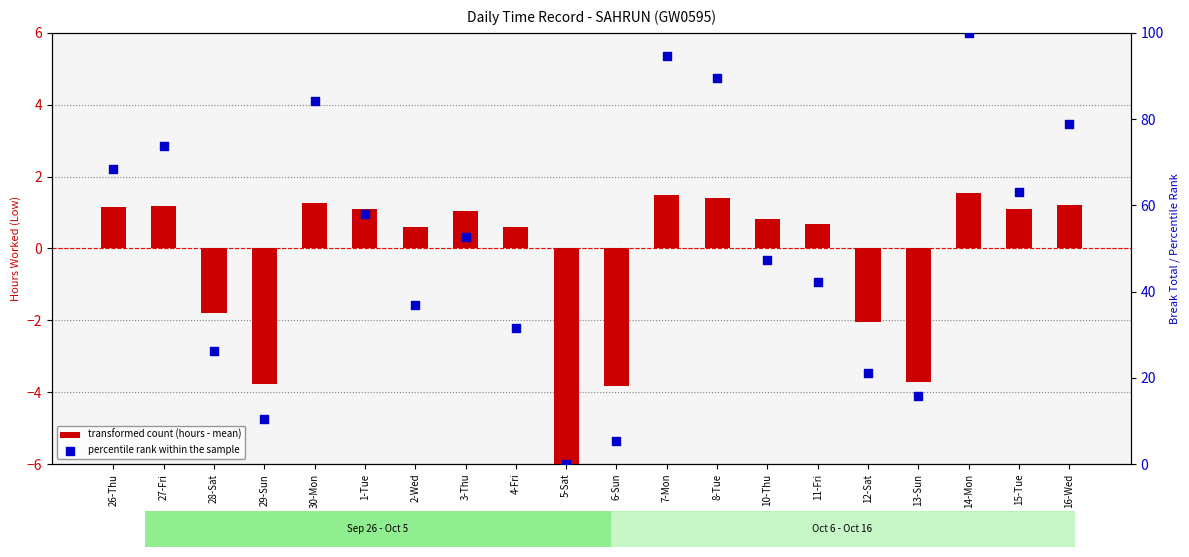

Which series contains the lowest Y value?

transformed count (hours - mean)